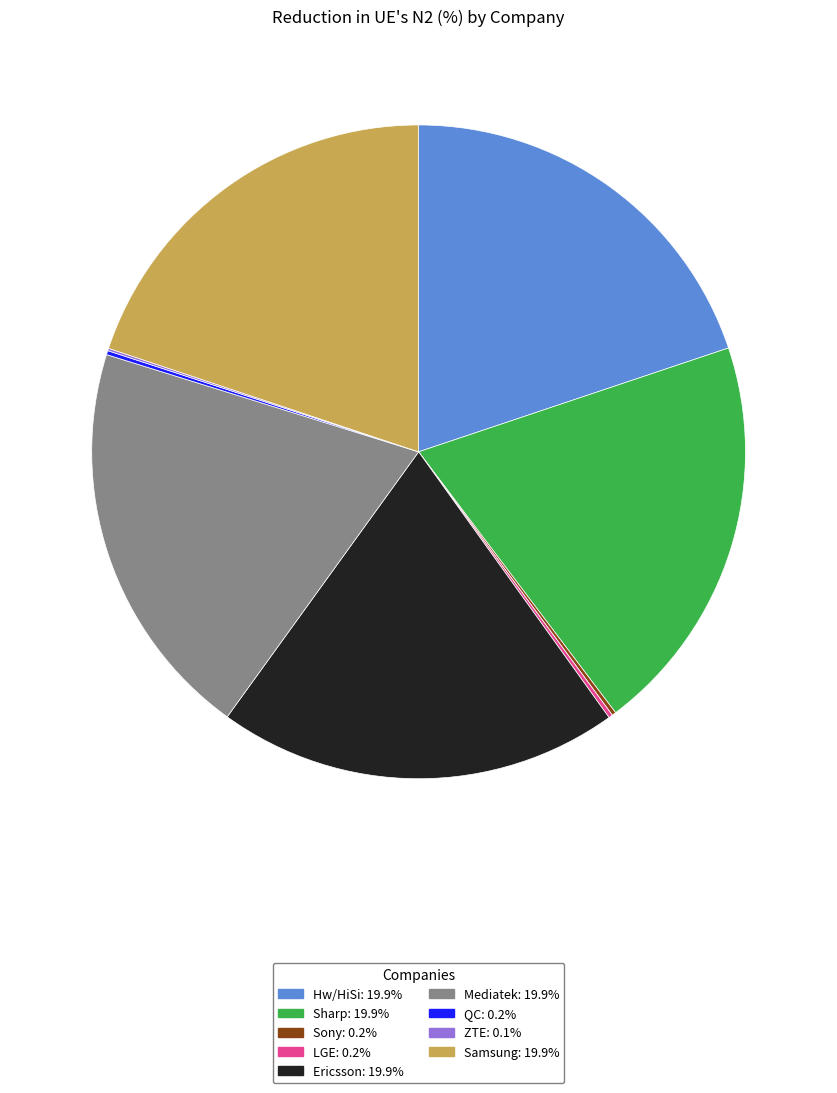

Is Hw/HiSi the majority of the pie?

No